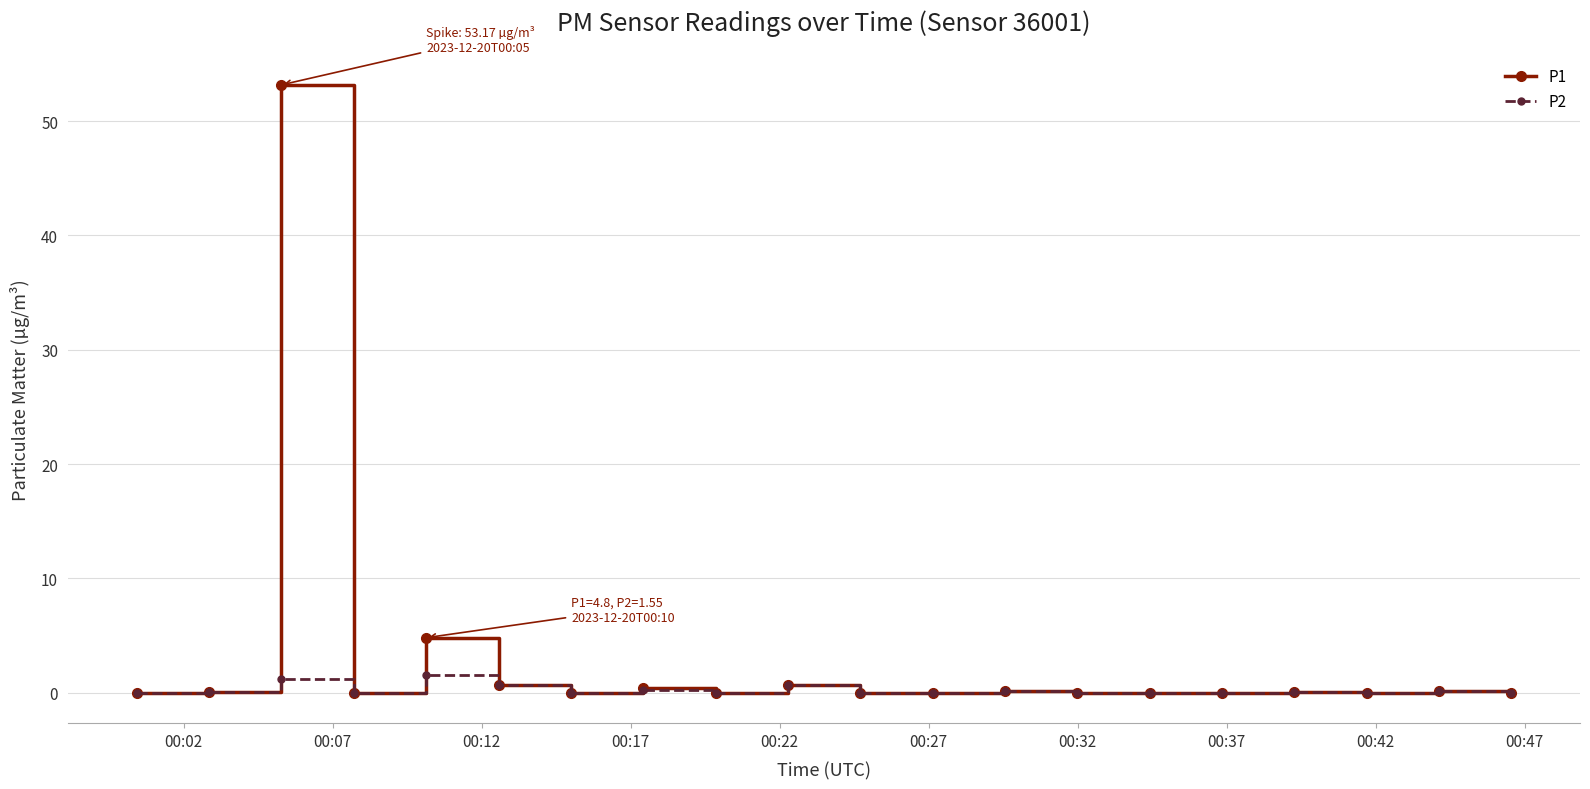

Rank the series by their average value, from lowest to highest.

P2, P1